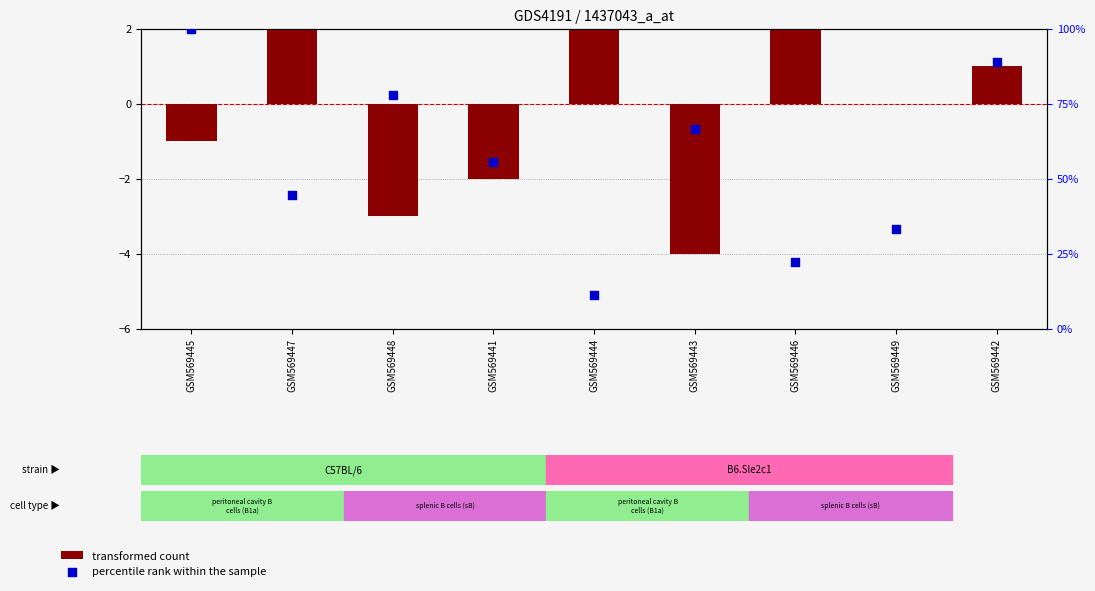

At which category is the sum across all series the highest?

GSM569445